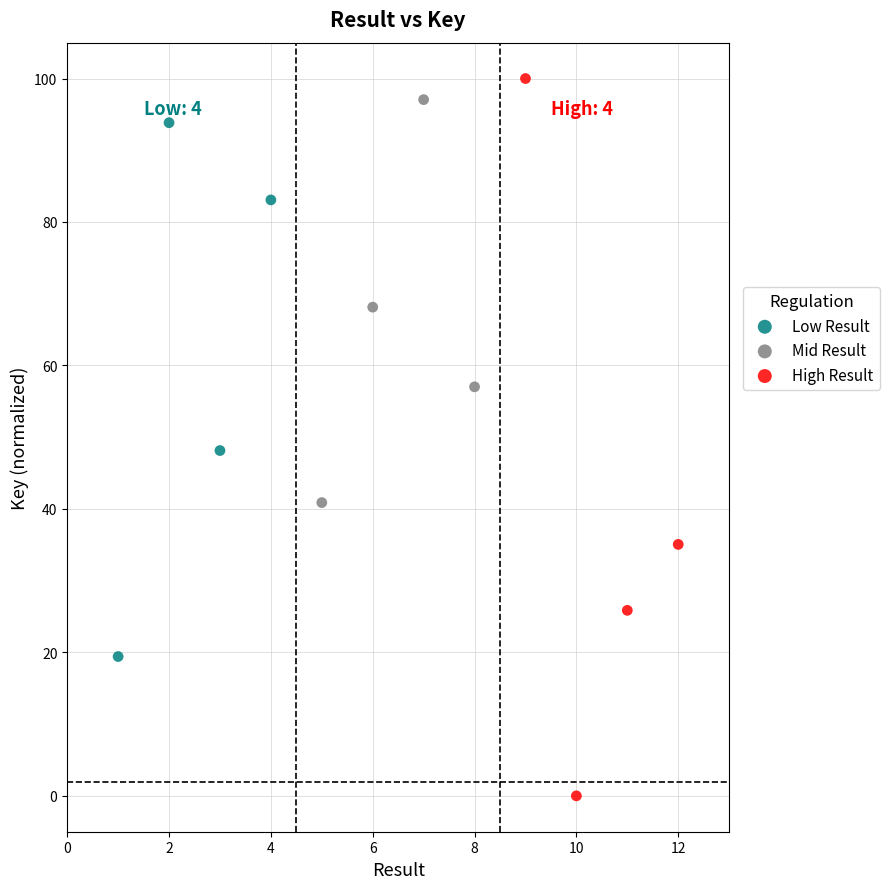

Which series reaches the maximum Y coordinate?

High Result